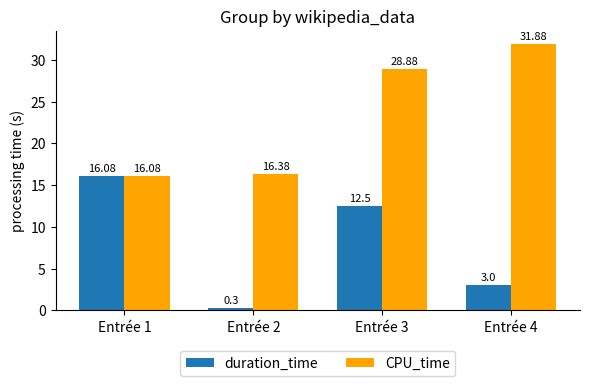

What is the difference between the maximum and minimum values in the CPU_time series?

15.8